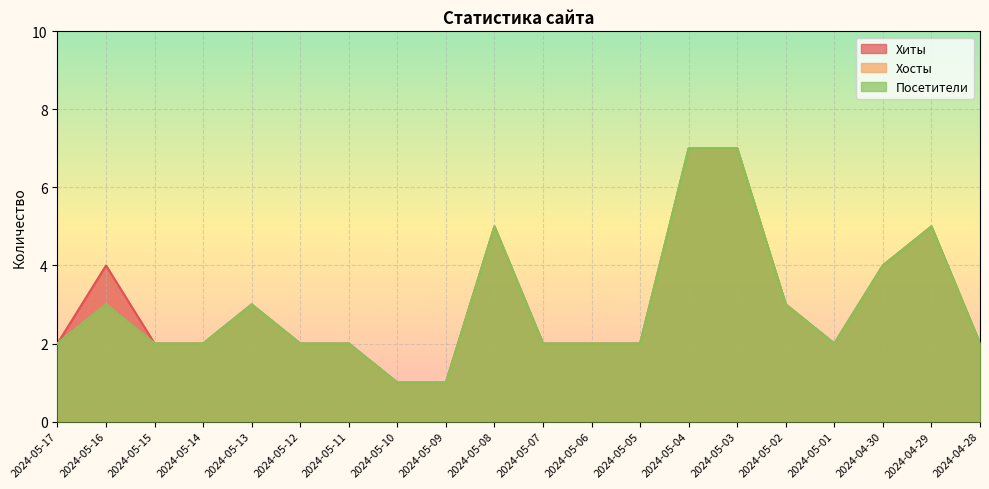

What is the greatest value displayed?

7